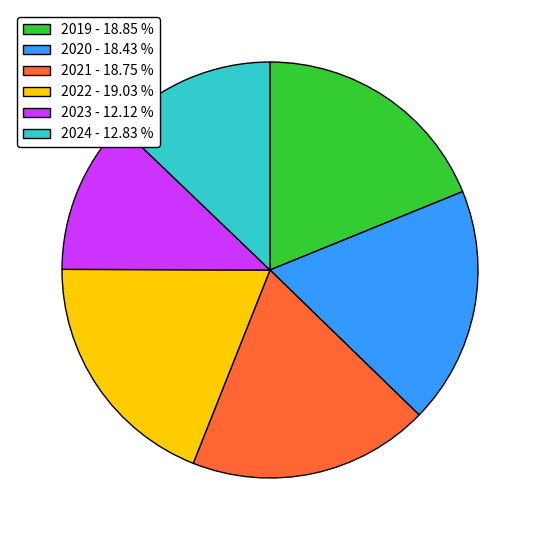

Does any single category account for the majority?

No